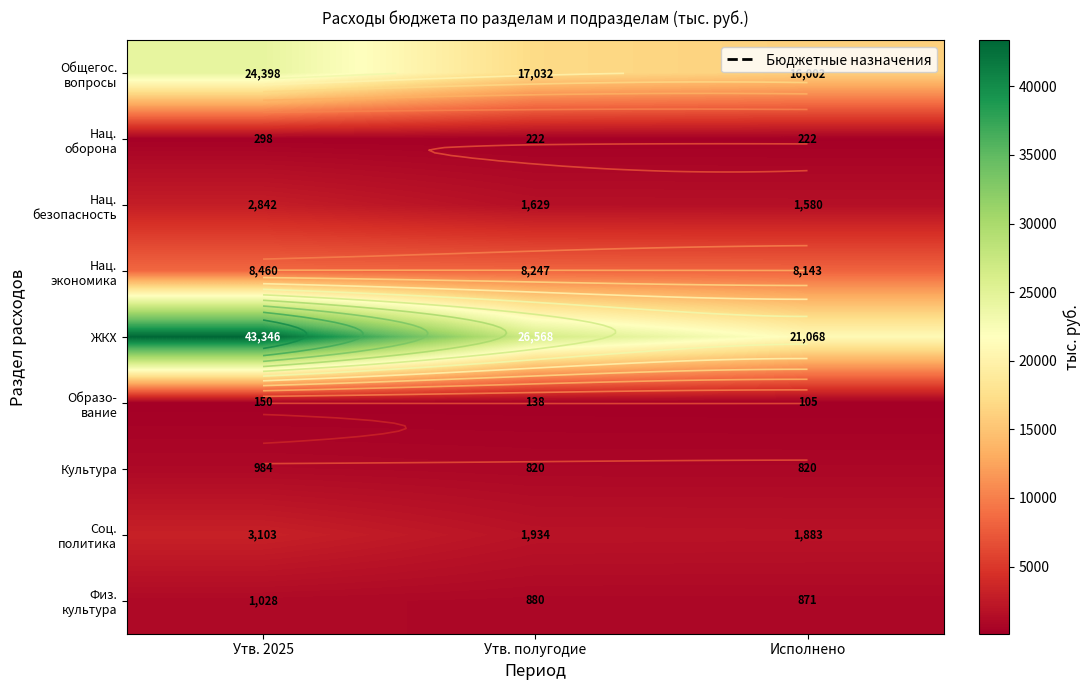

What is the total value across all series at Утв. полугодие?

57470.8